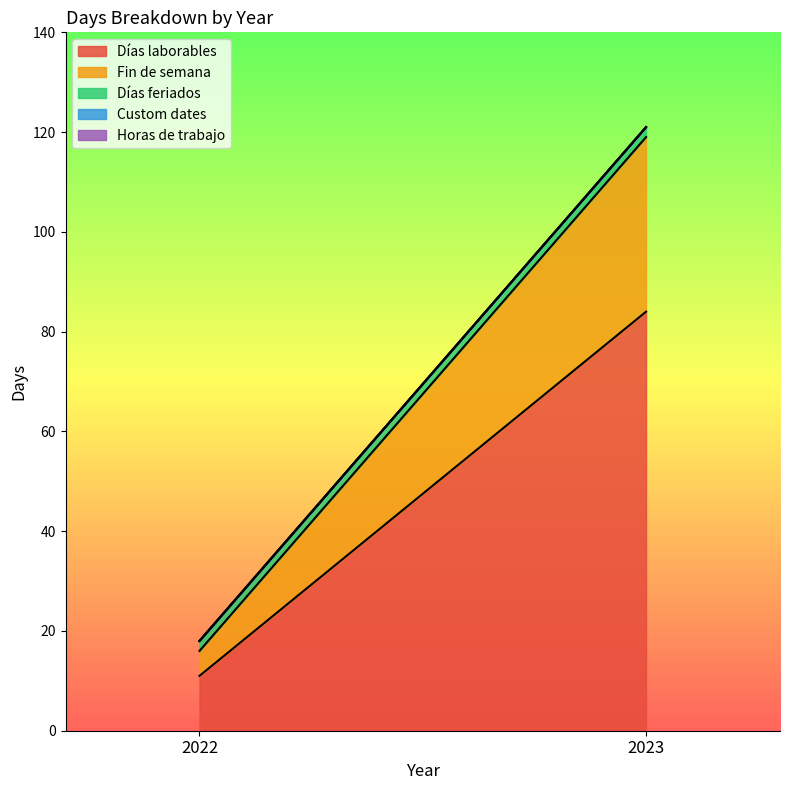

Which category has the highest value across all series?

2023